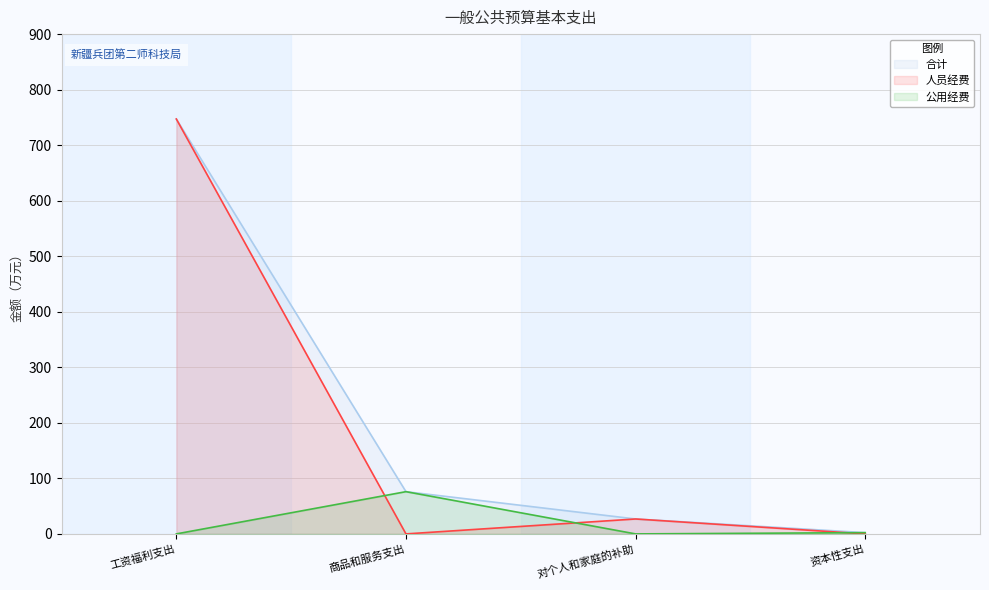

Which series has the widest spread of values?

人员经费